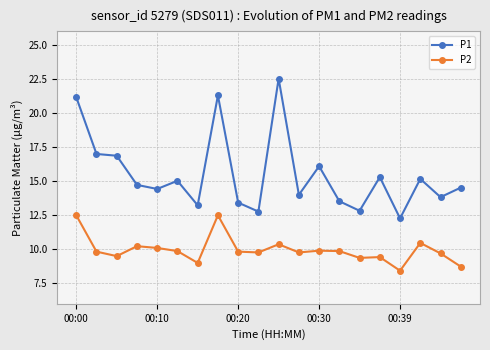

Which series has the largest total across all categories?

P1